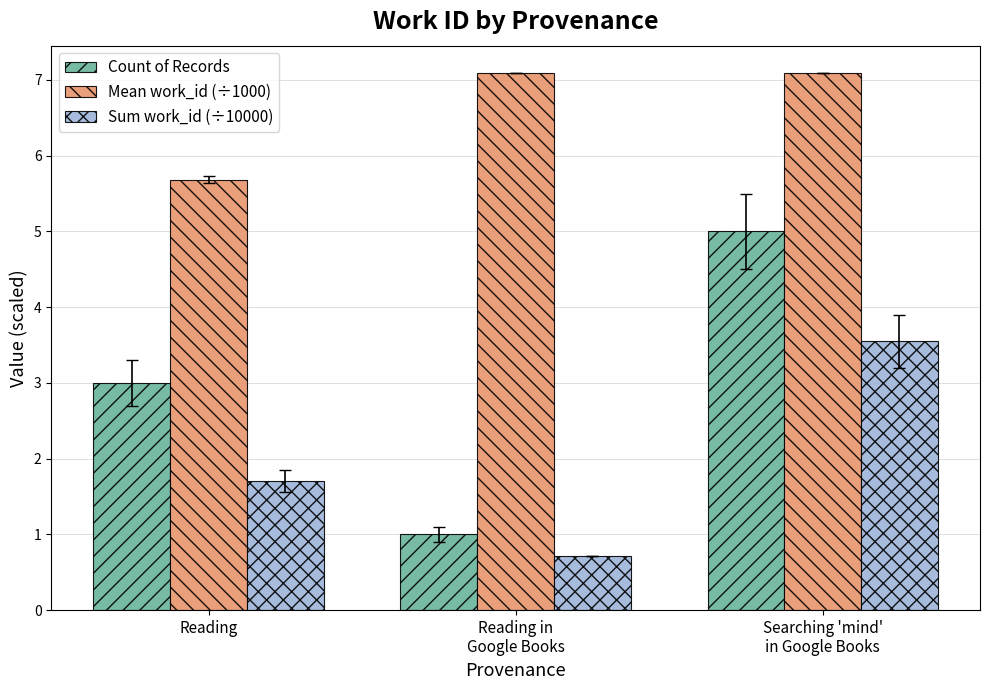

What position from the right is Reading?

3